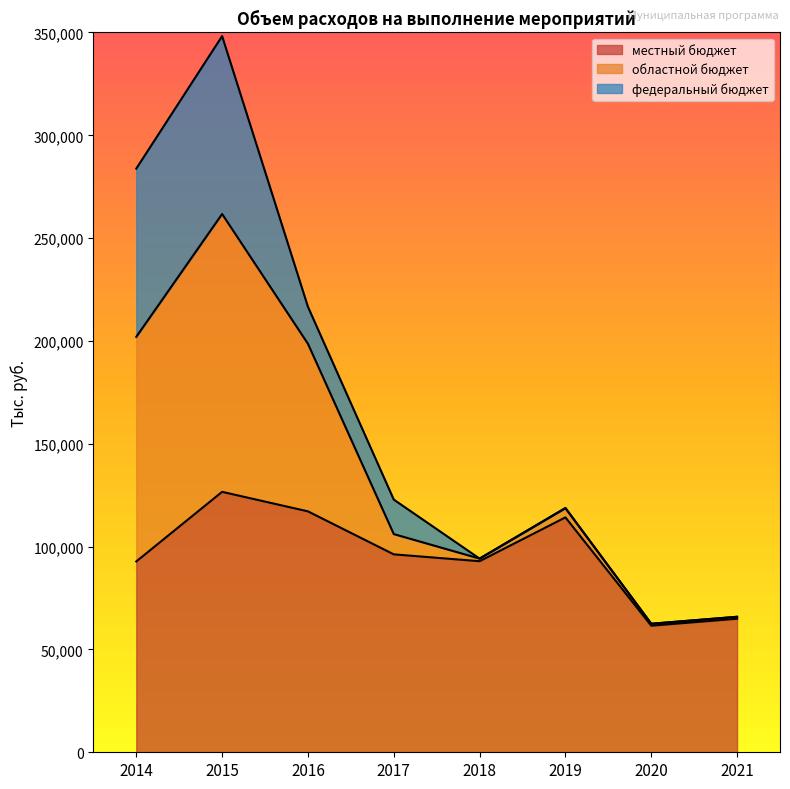

Which has a higher value, 2020 or 2021?

2021